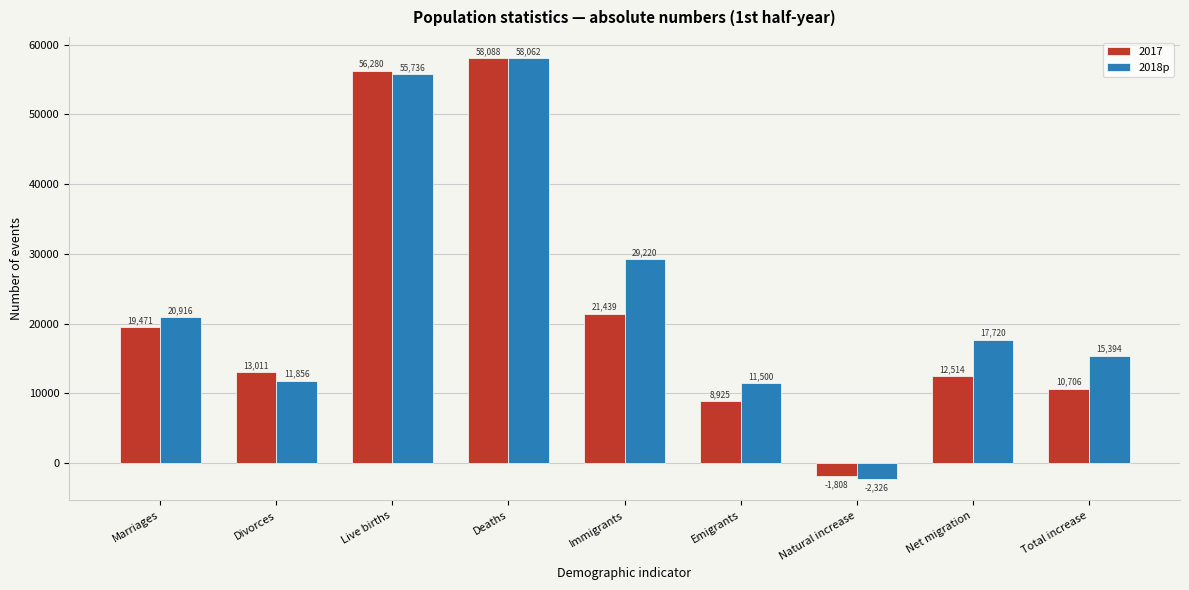

Reading left to right, what are all the values shown in this chart?

2017: 19471	13011	56280	58088	21439	8925	-1808	12514	10706
2018p: 20916	11856	55736	58062	29220	11500	-2326	17720	15394